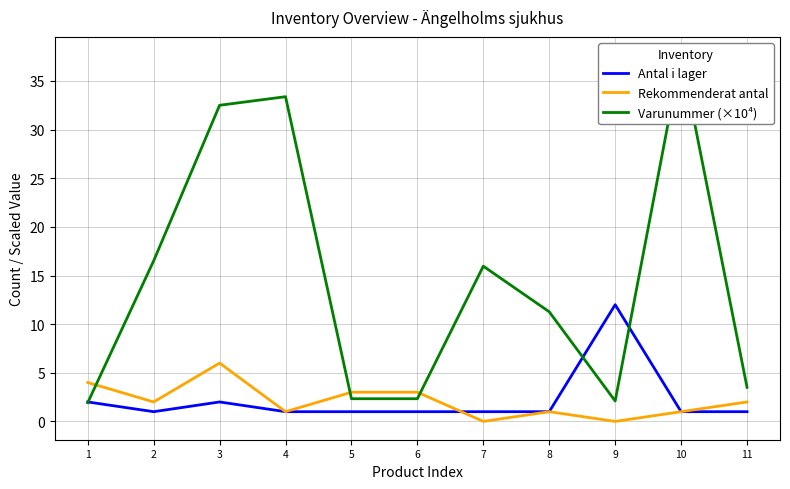

At which category is the sum across all series the highest?

3